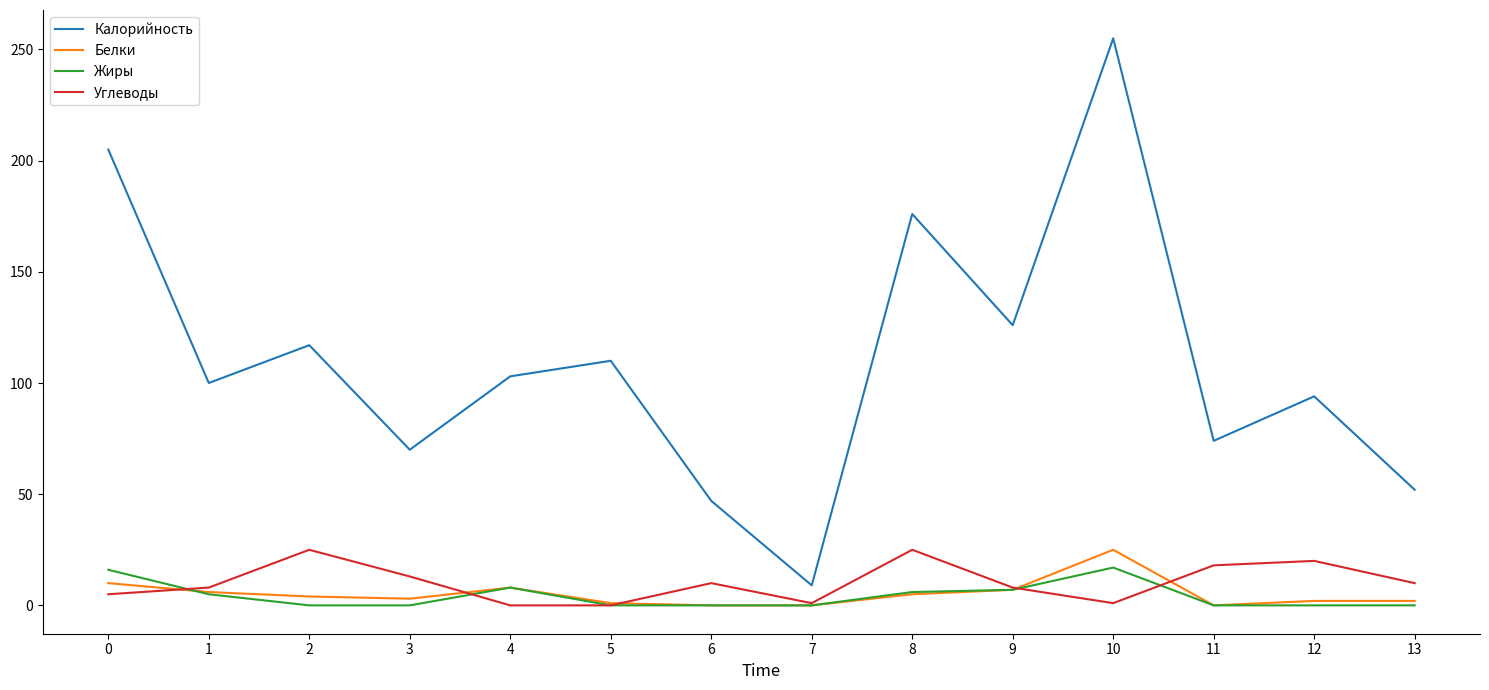

How many interior local peaks does the Калорийность series have?

5